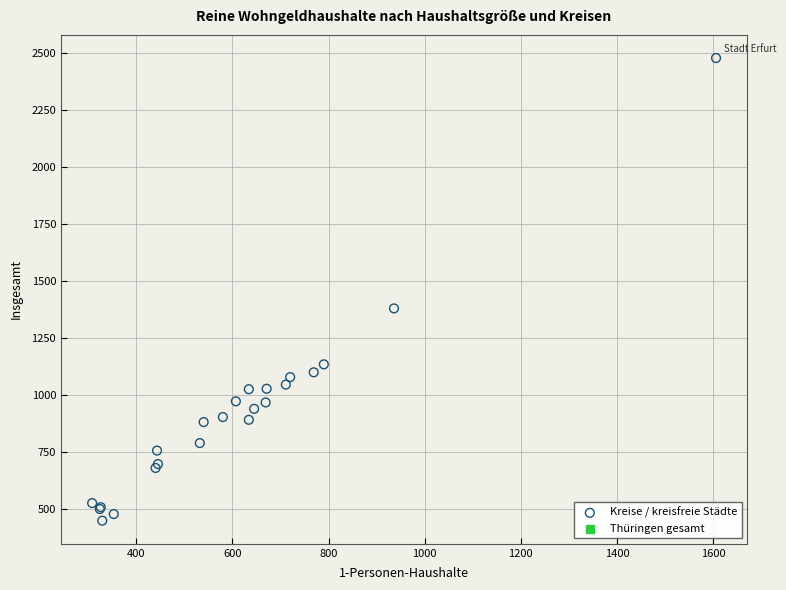

What Y value in the scatter plot is closest to 1464?

1381